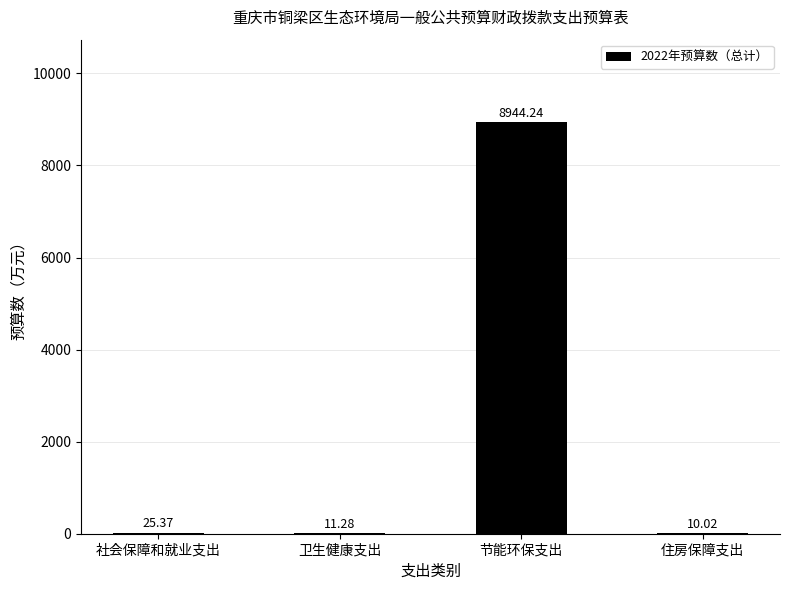

What is the ratio of the value at 节能环保支出 to the value at 卫生健康支出?

792.9